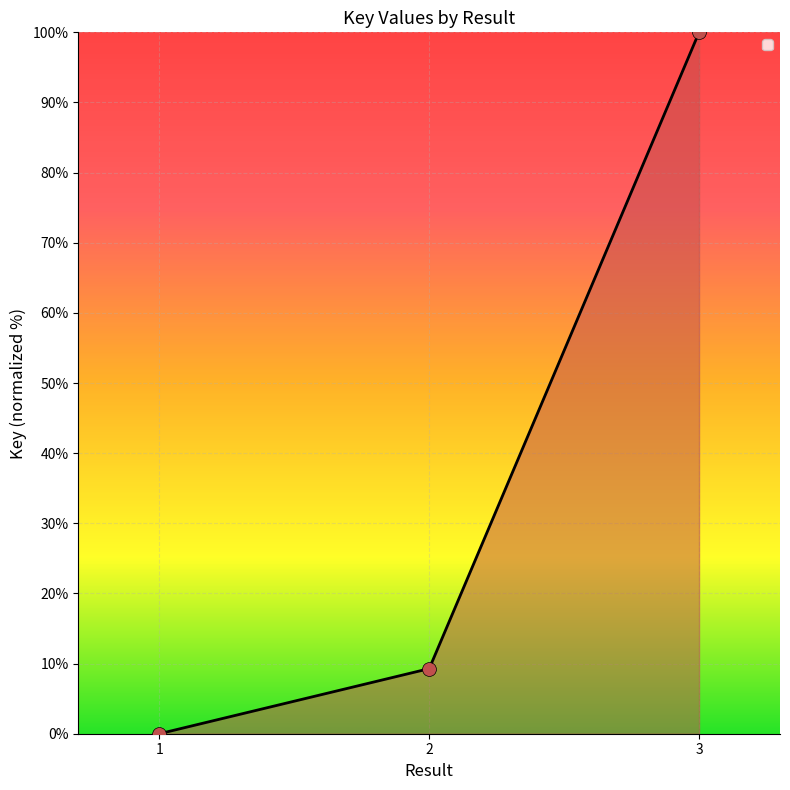

What is the change in value from 1 to 3?

+100.0